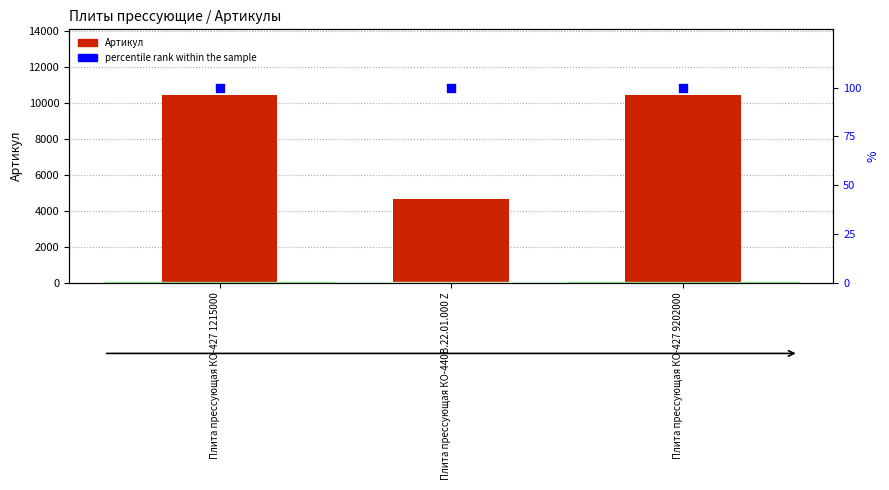

Is the value of Артикул at Плита прессующая КО-440В.22.01.000 Z greater than the value of percentile rank within the sample at Плита прессующая КО-427 9202000?

Yes